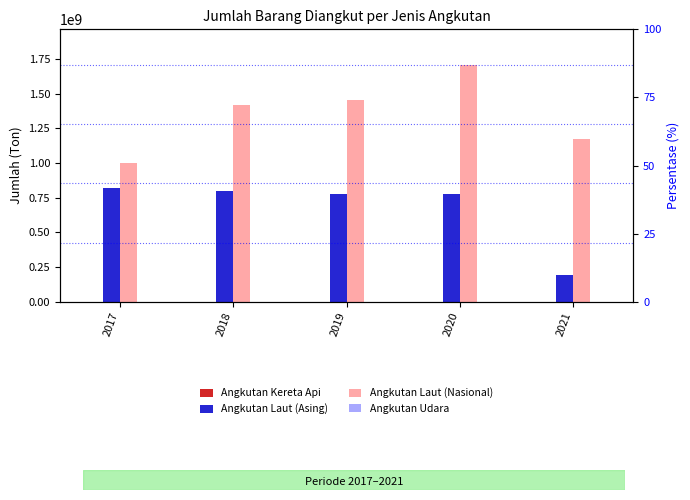

The value of Angkutan Laut (Asing) at 2020 is 778459484. True or false?

True